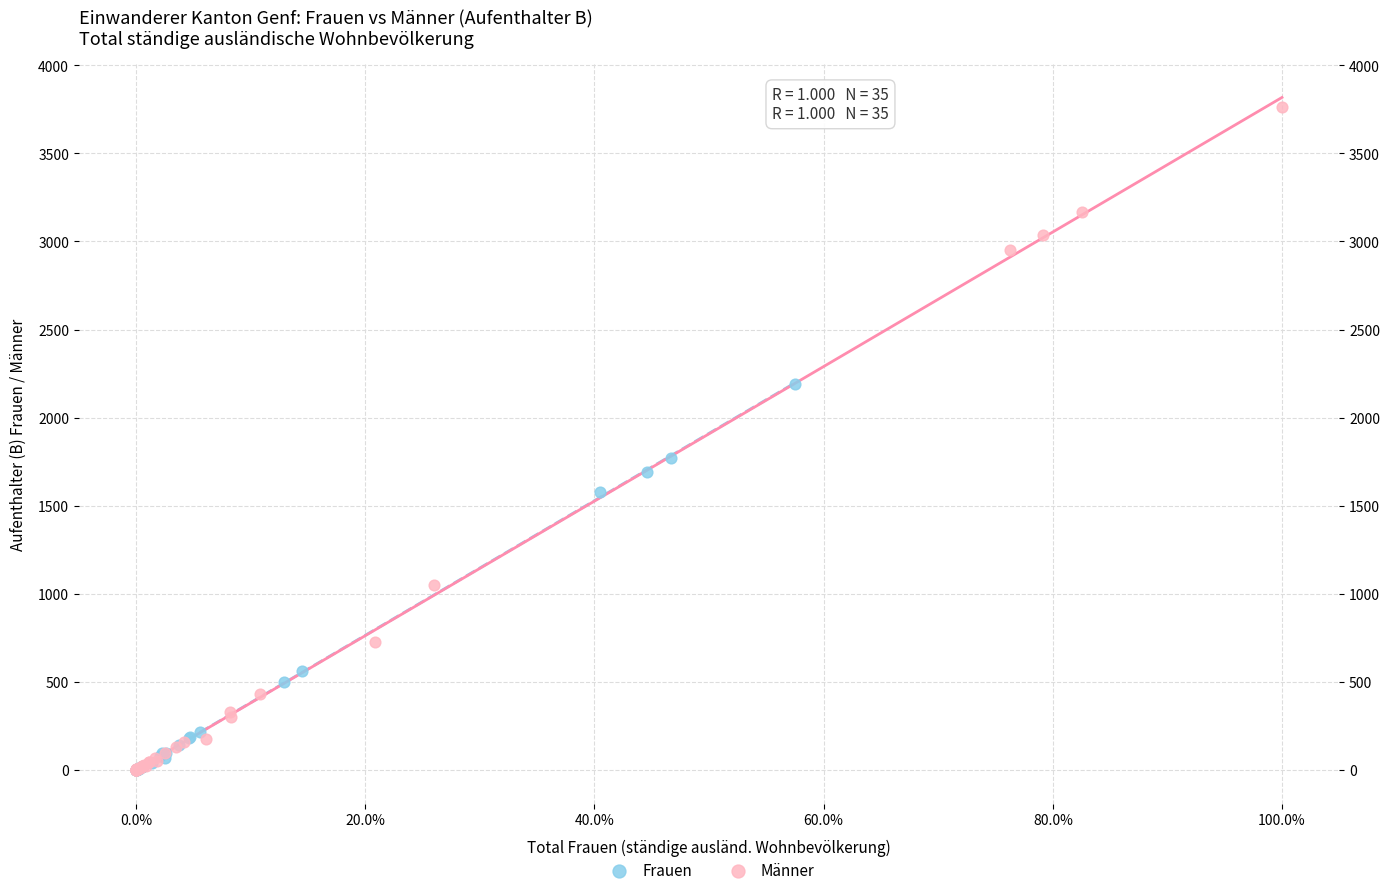

What are all the series names shown in the legend?

Frauen, Männer